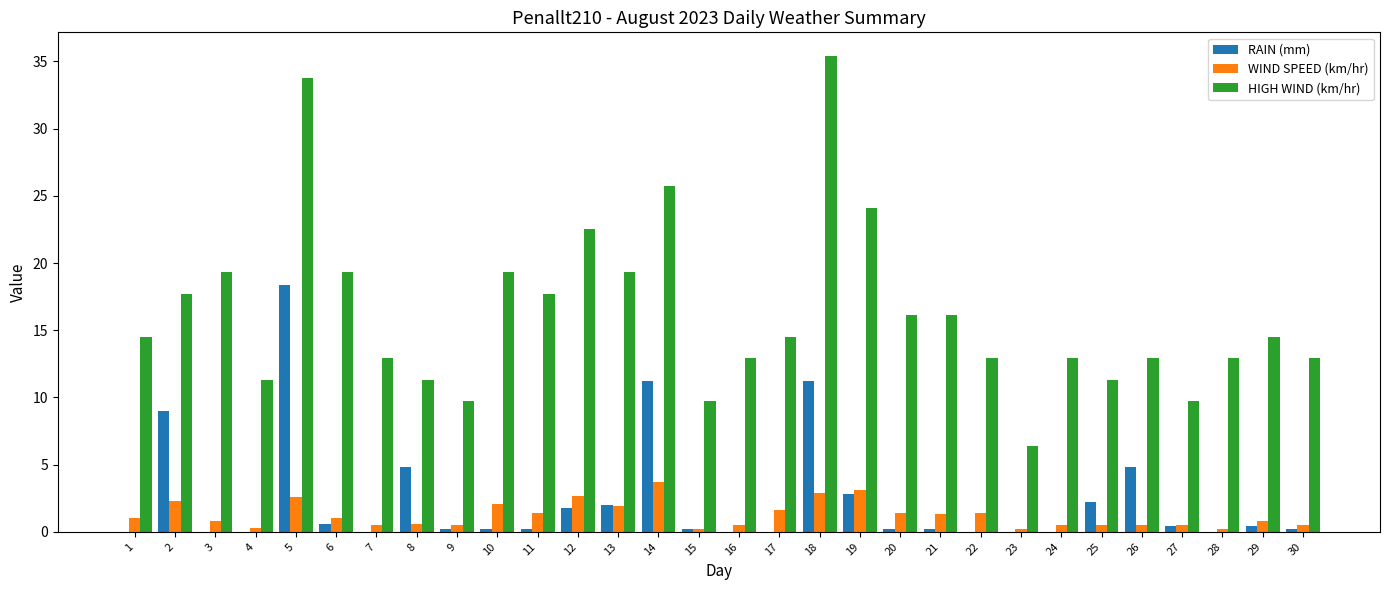

Between 19 and 25, which series saw the biggest shift?

HIGH WIND (km/hr)